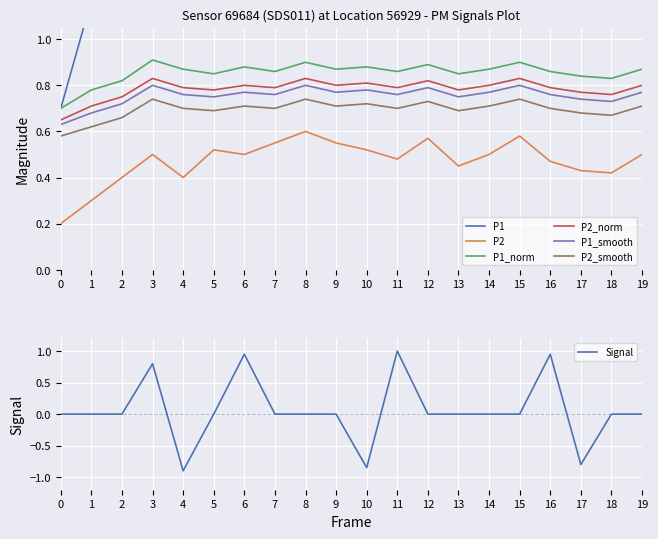

At which category does P2 reach its first local valley?

4